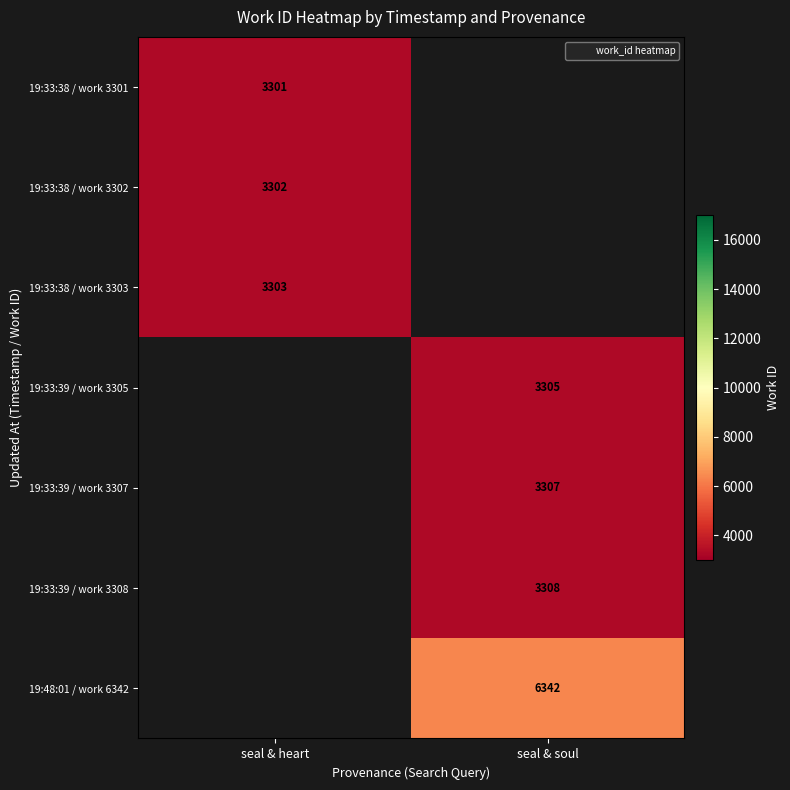

How many data points does each series have?

2